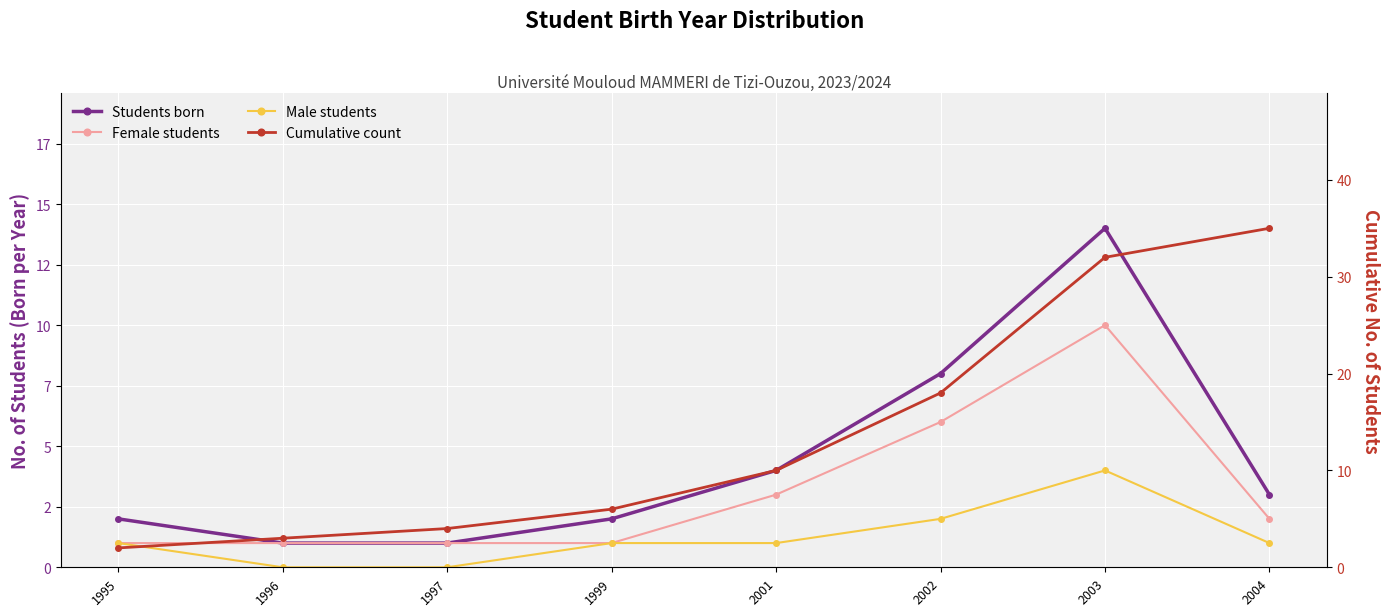

What is the sum of all Students born values?

35